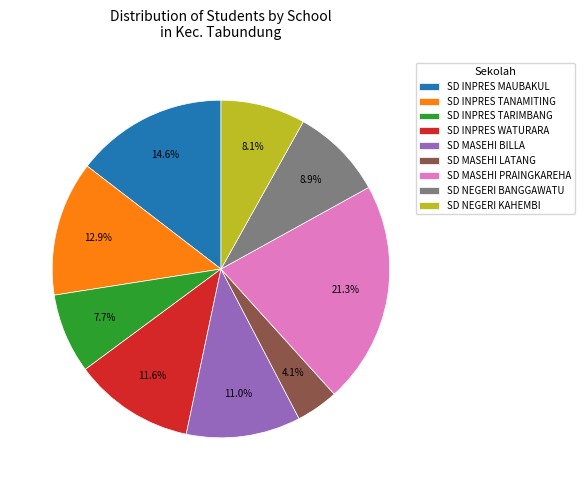

How many segments does this pie chart have?

9